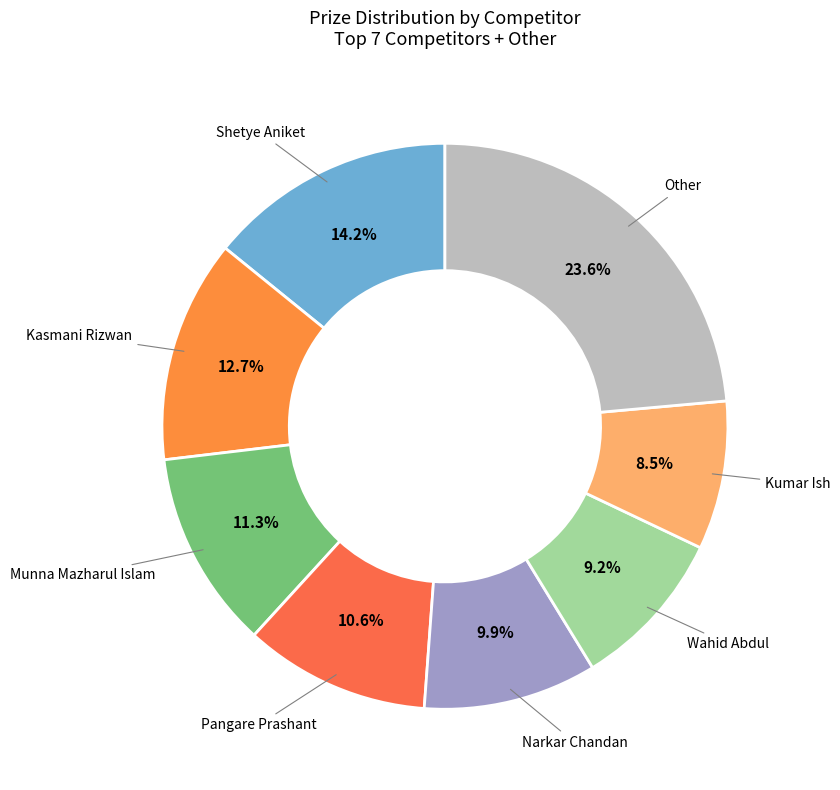

To the nearest percent, what is the difference between the largest and smallest slice percentages?

15%